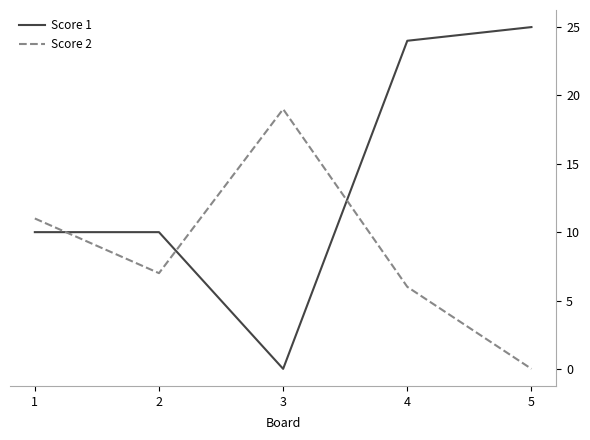

What are all the series names shown in the legend?

Score 1, Score 2